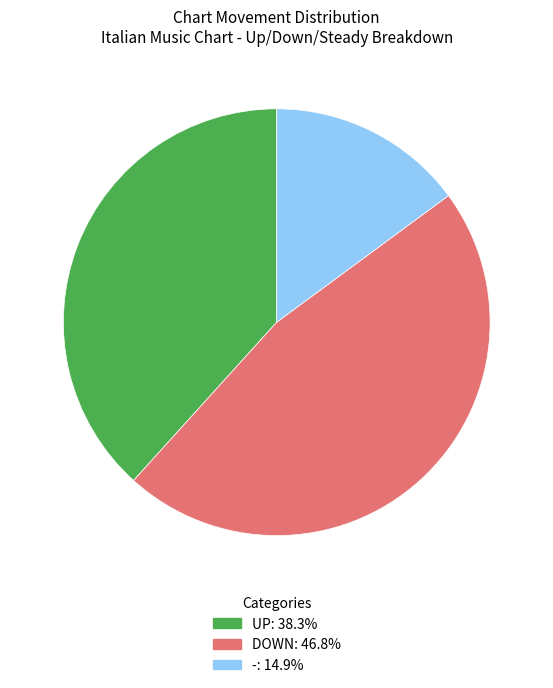

Is there a majority slice in this chart?

No